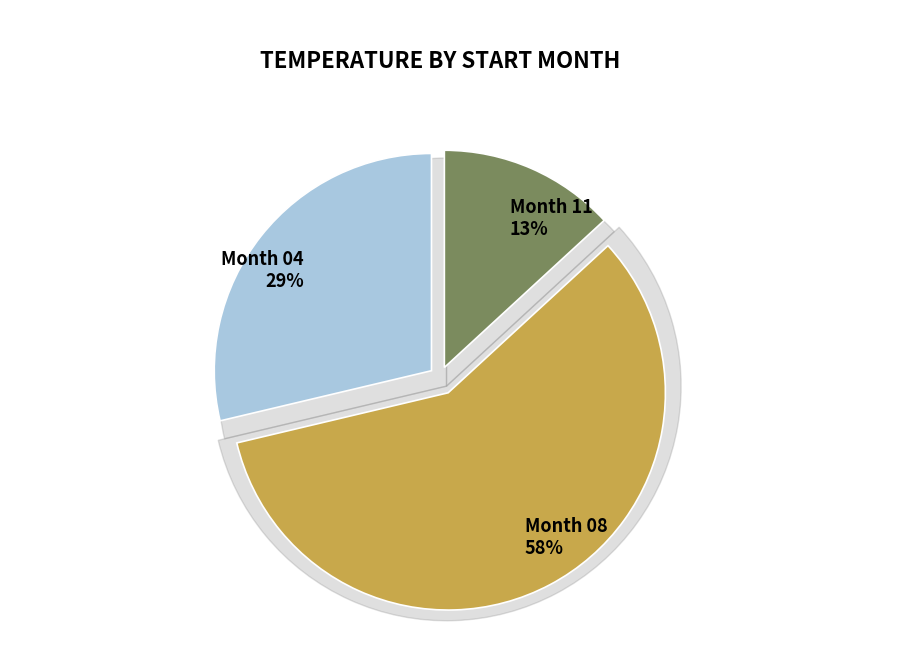

What is the smallest slice in the pie chart?

11